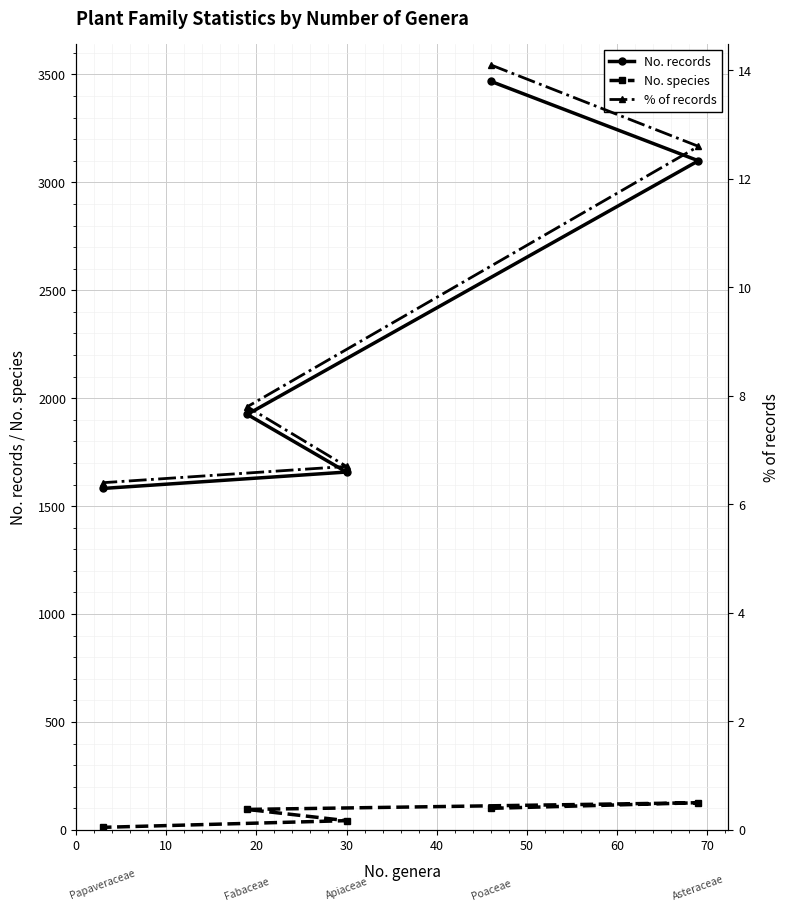

How many lines are shown in the chart?

3